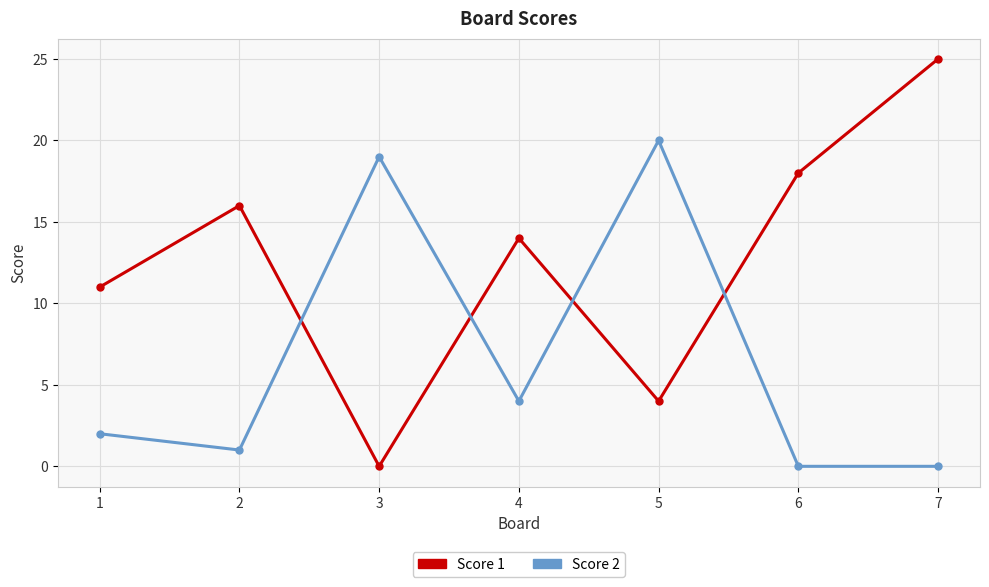

Is it true that Score 2 equals 2 at 1?

True